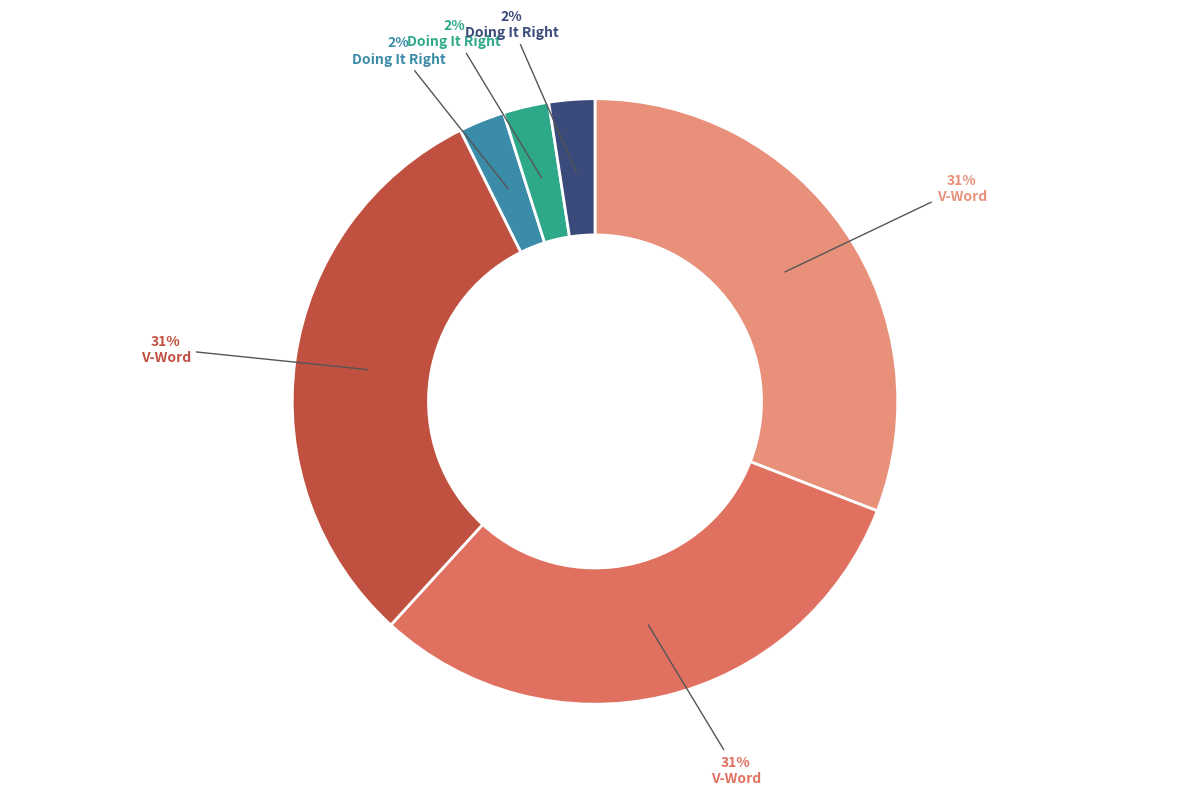

Does any single category account for the majority?

No